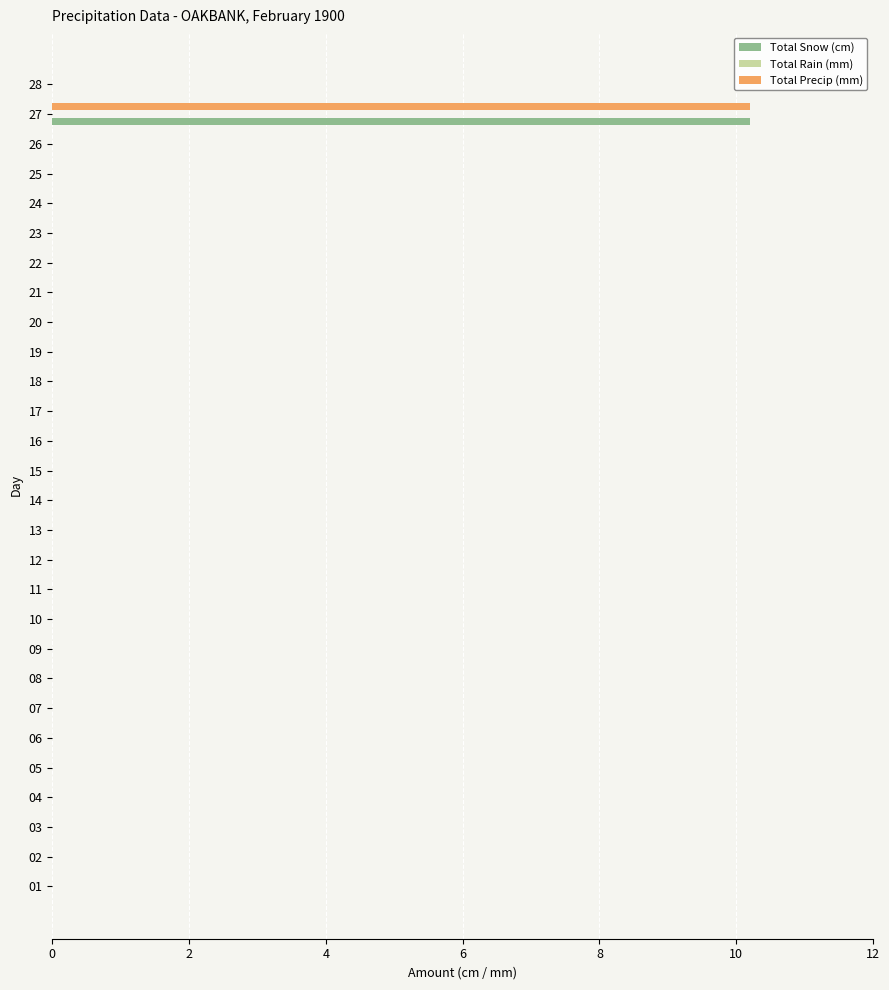

True or false: Total Precip (mm) has a value of 0.0 at 09.

True